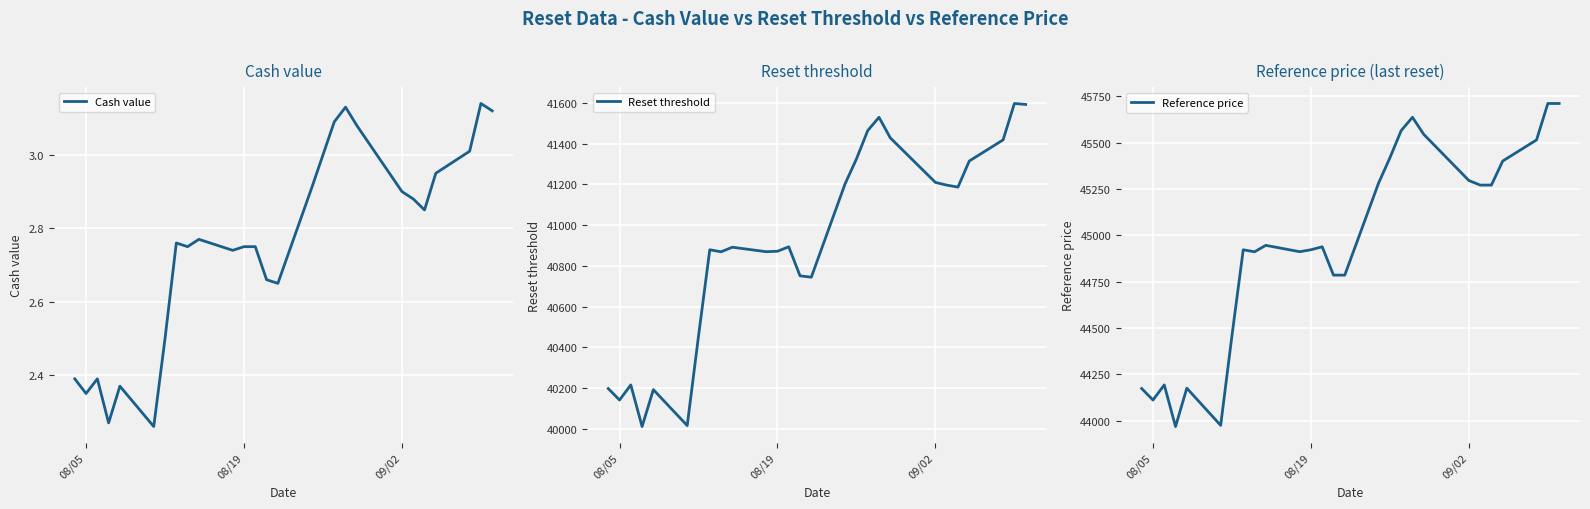

The value of Cash value at 09/02 is 4.6. True or false?

False